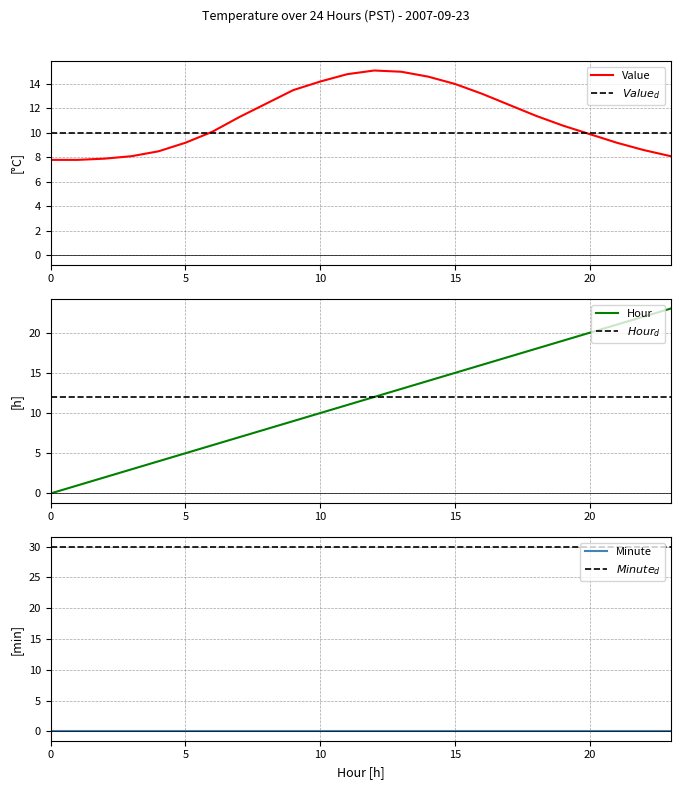

What is the maximum value for Hour?

23